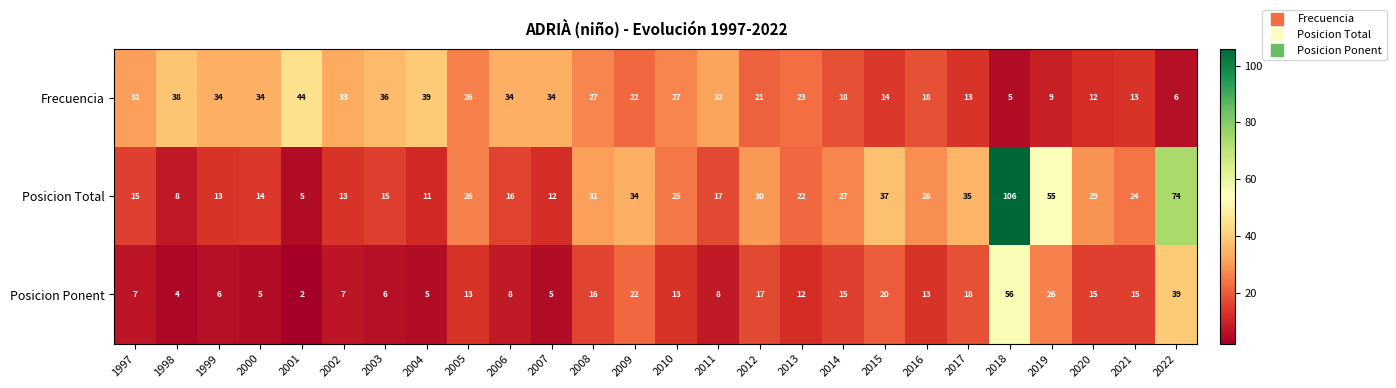

List the series in order of their peak value, highest first.

Posicion Total, Posicion Ponent, Frecuencia